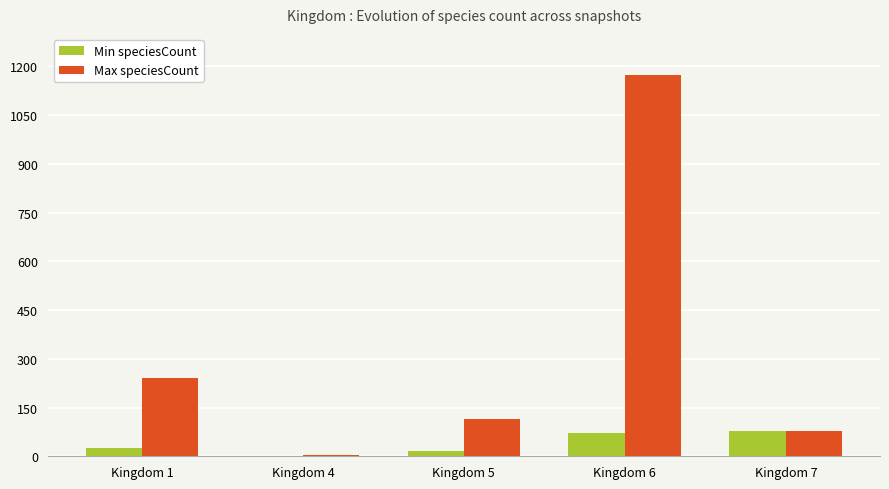

What is the highest value of the Max speciesCount series?

1174